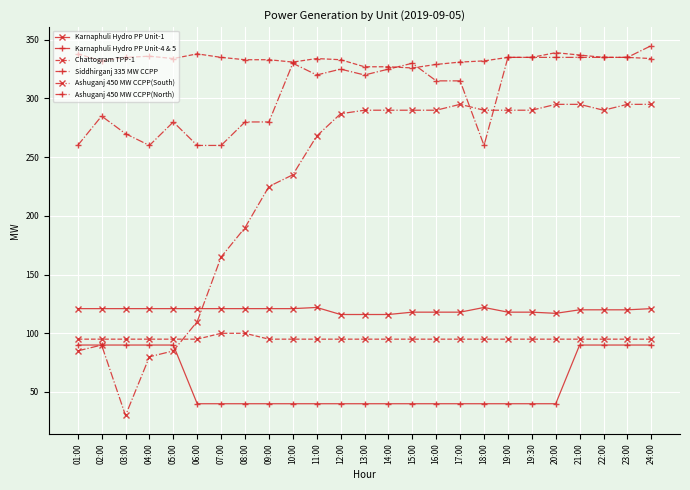

What value does the Siddhirganj 335 MW CCPP series have at 14:00, to the nearest 10?

330